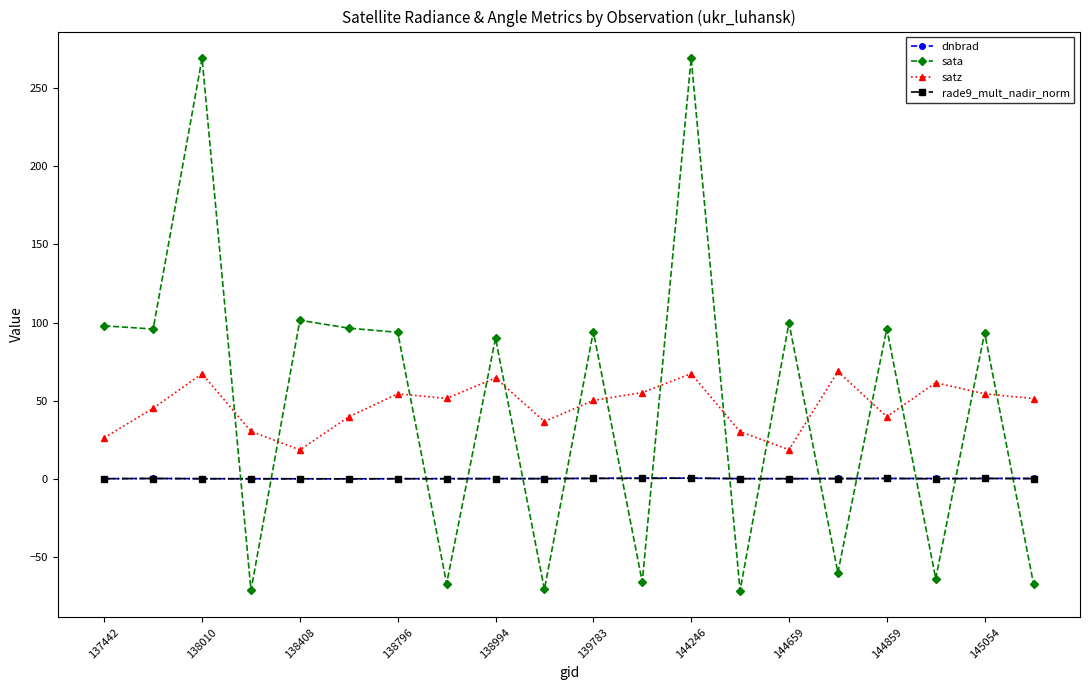

Does the chart display data point markers on the line(s)?

Yes